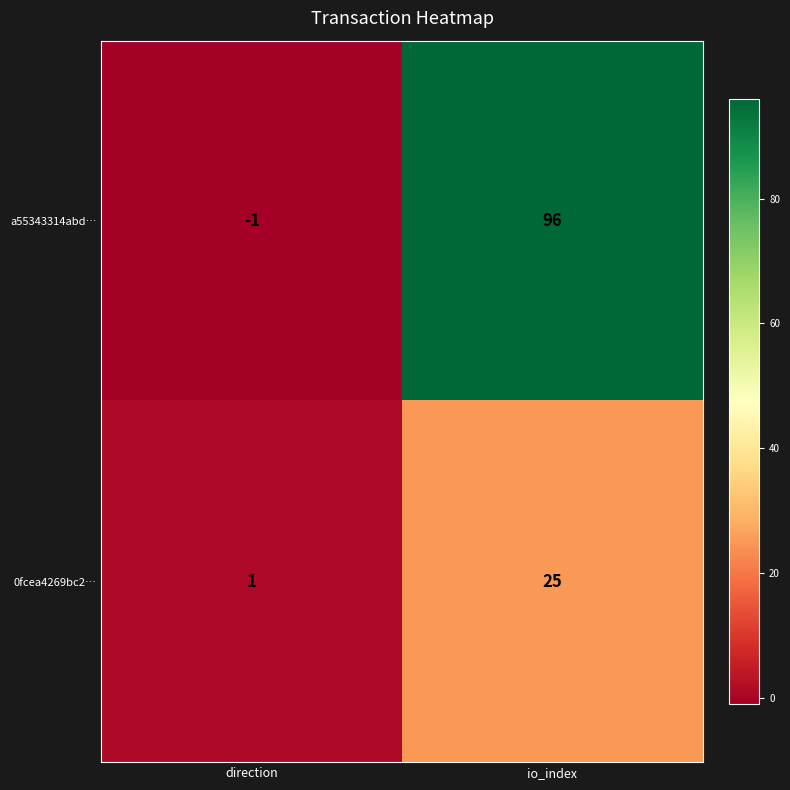

What is the difference between the a55343314abd… values at direction and io_index?

97